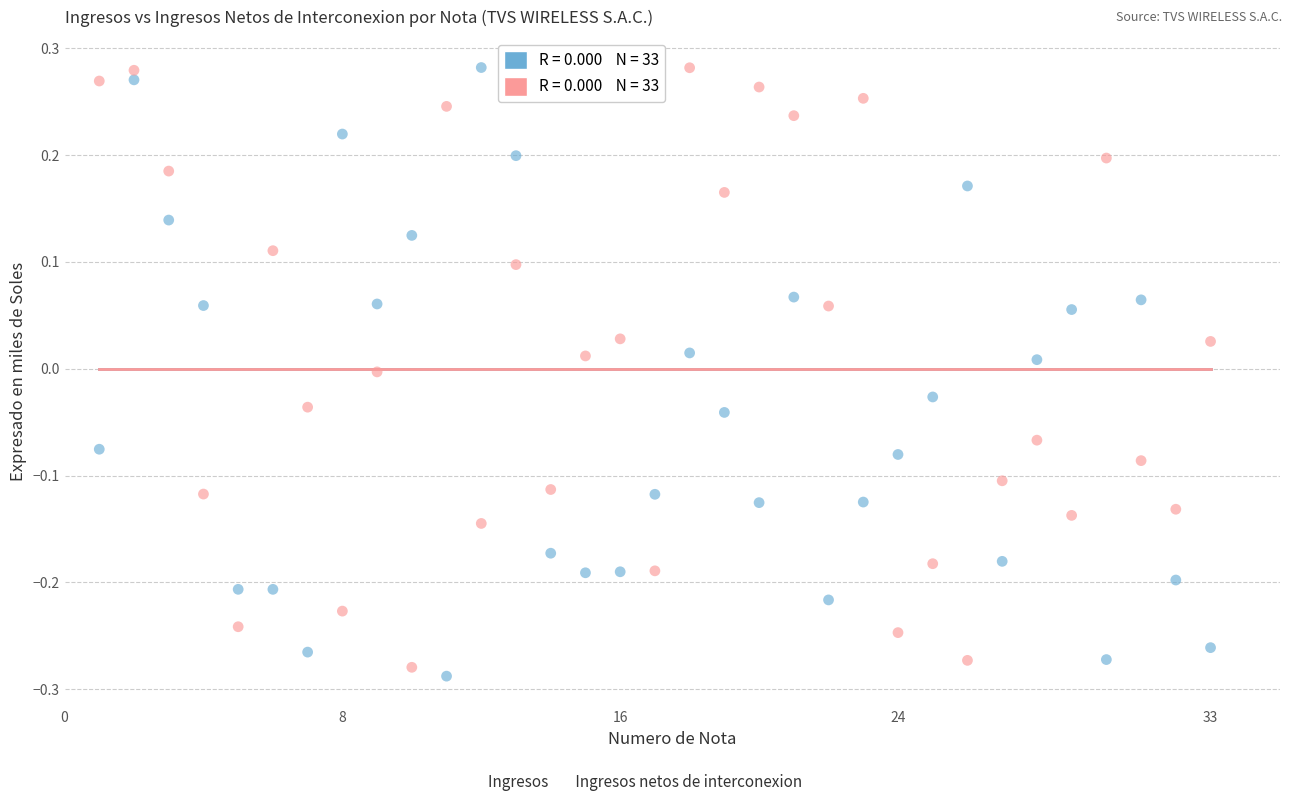

Across all data points, what is the range of Y values (max minus min)?

0.6